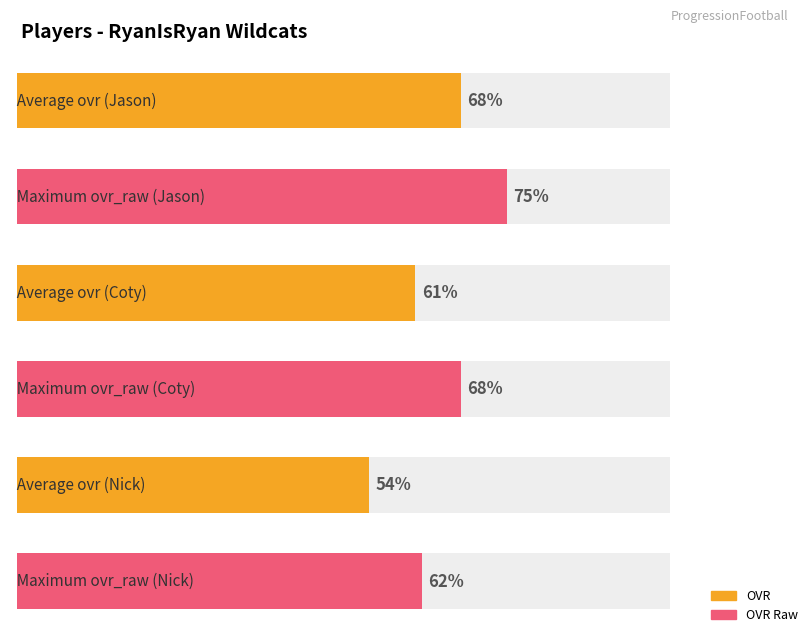

Which series has the largest range (max minus min)?

ovr